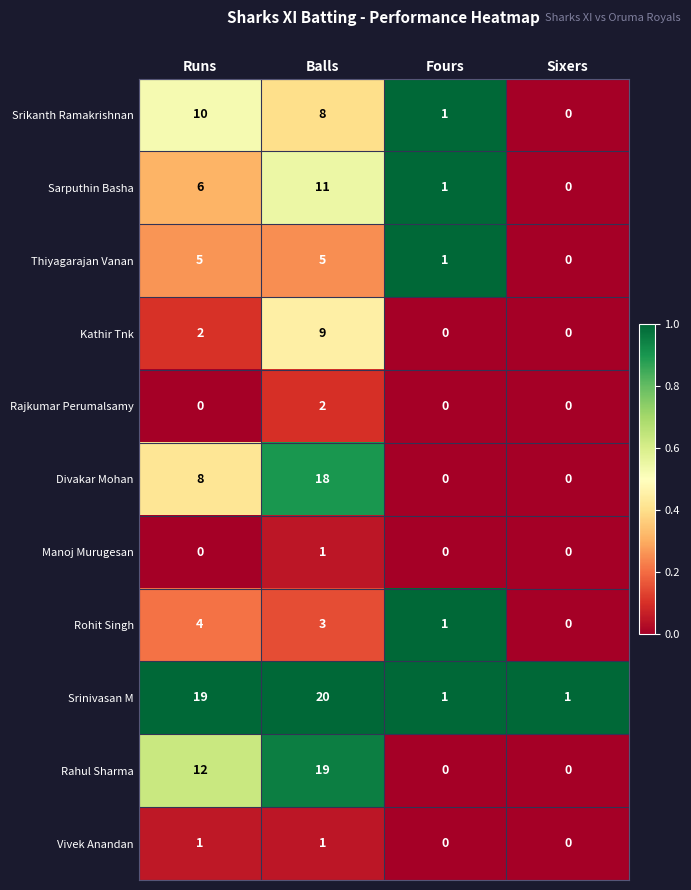

What is the difference between the highest and lowest values at Balls?

19